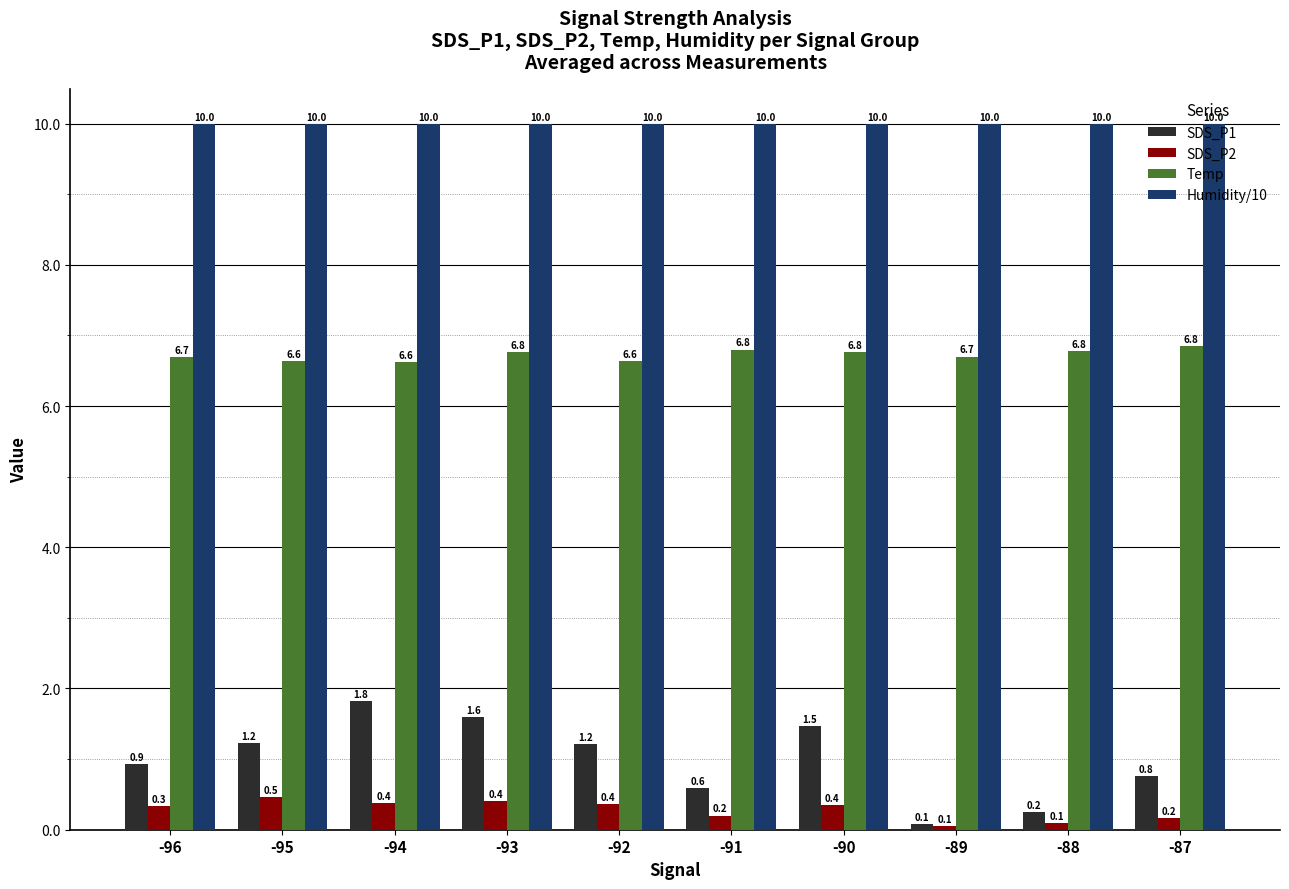

The value of Humidity/10 at -91 is 16.6. True or false?

False